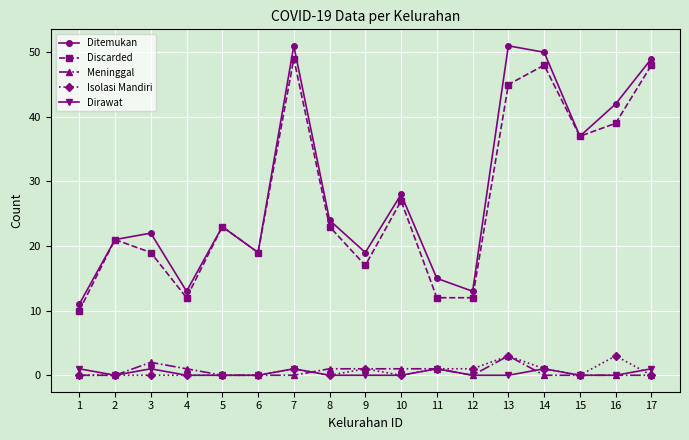

True or false: Meninggal and Ditemukan intersect in this chart.

False